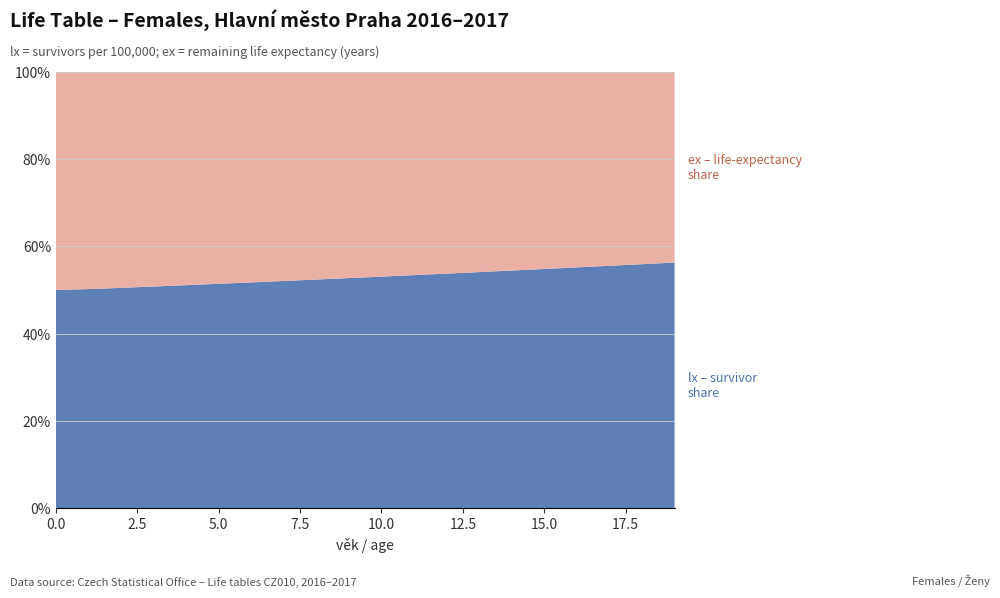

Reading left to right, list all the values displayed in this chart.

lx (survivors): 0=100000.0	1=99802.0	2=99756.0	3=99741.1	4=99734.8	5=99731.4	6=99728.9	7=99726.9	8=99725.1	9=99723.1	10=99720.9	11=99718.2	12=99714.8	13=99710.5	14=99704.7	15=99697.4	16=99688.2	17=99677.2	18=99664.2	19=99649.3
ex (life expectancy): 0=82.7	1=81.9	2=80.9	3=80.0	4=79.0	5=78.0	6=77.0	7=76.0	8=75.0	9=74.0	10=73.0	11=72.0	12=71.0	13=70.0	14=69.0	15=68.0	16=67.0	17=66.0	18=65.0	19=64.0